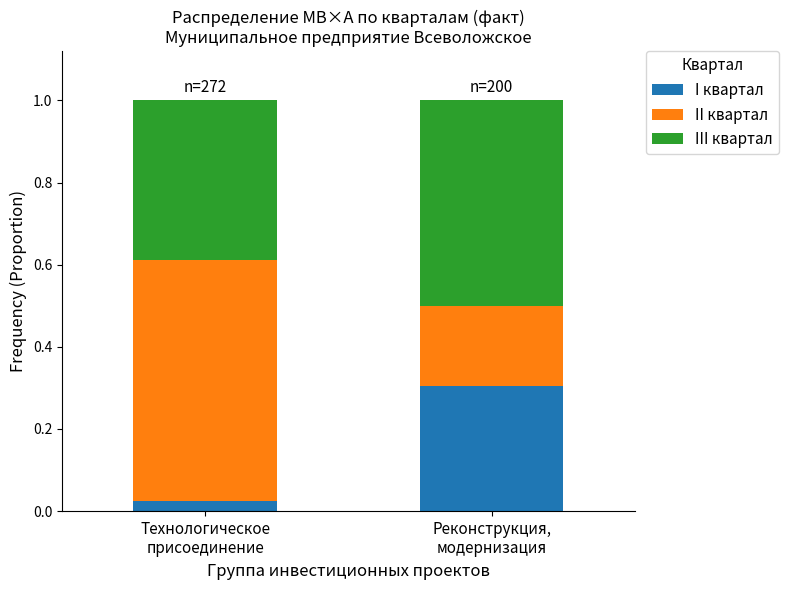

What is the difference between the maximum and minimum values in the I квартал series?

0.3